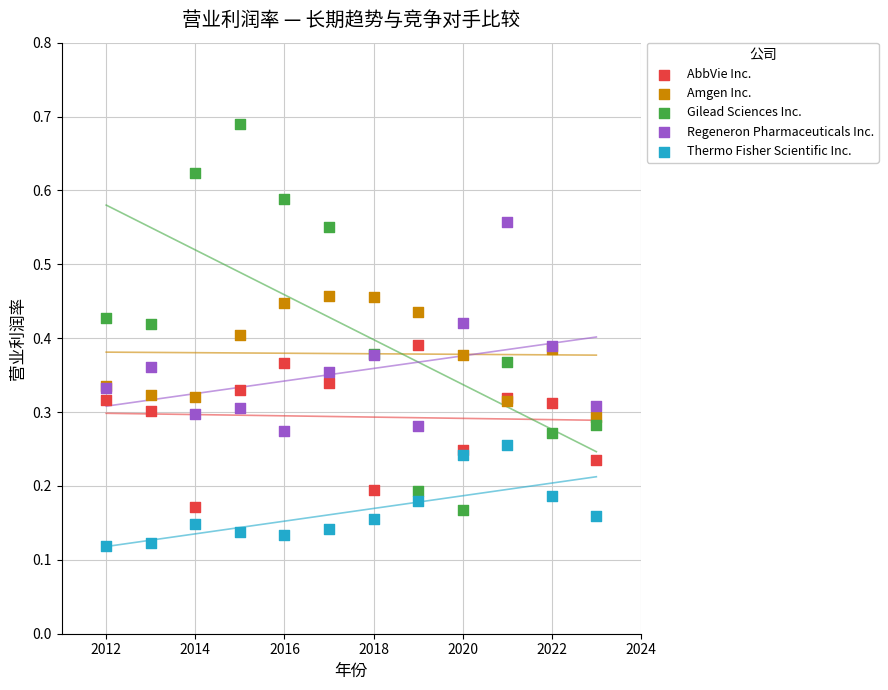

Which series contains the lowest Y value?

Thermo Fisher Scientific Inc.